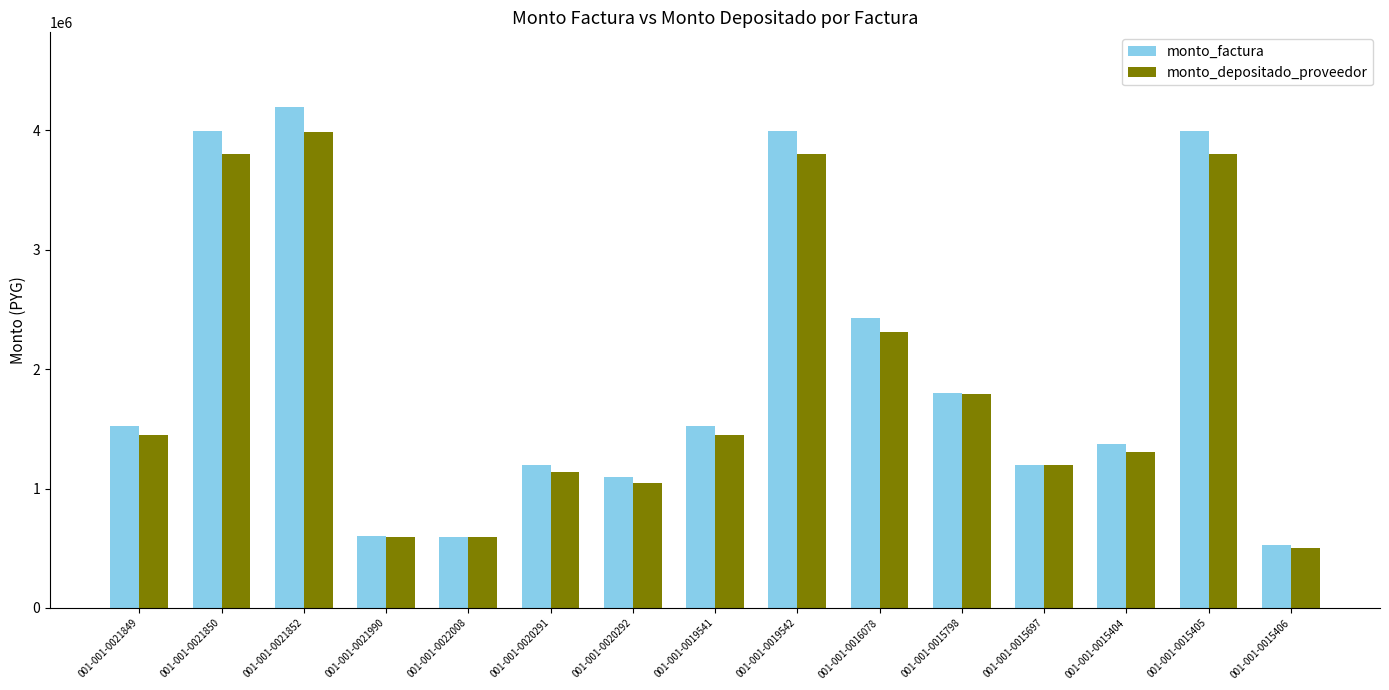

Which series has the largest range (max minus min)?

monto_factura